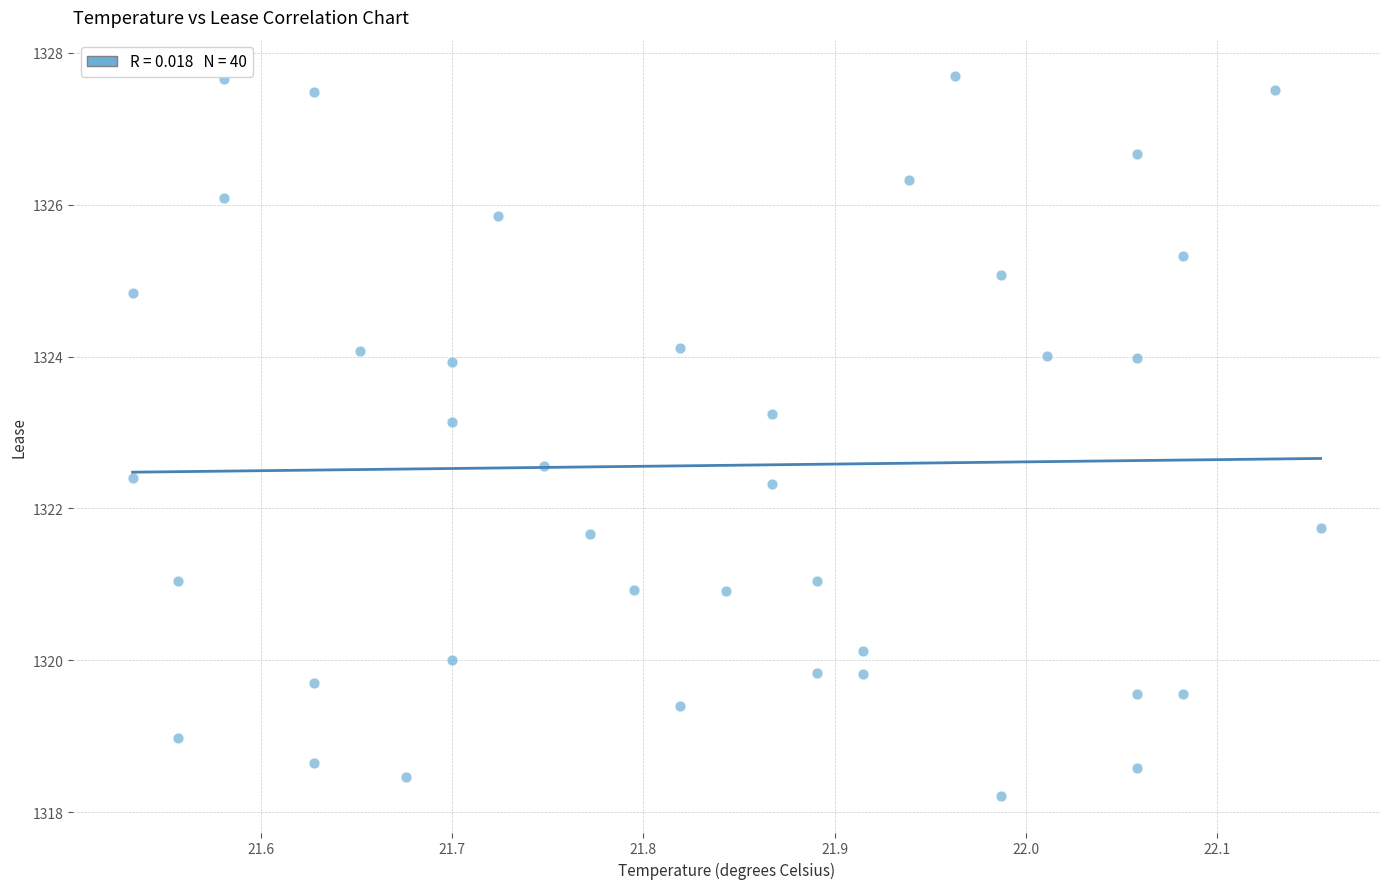

What is the range of Y values (max minus min)?

9.5